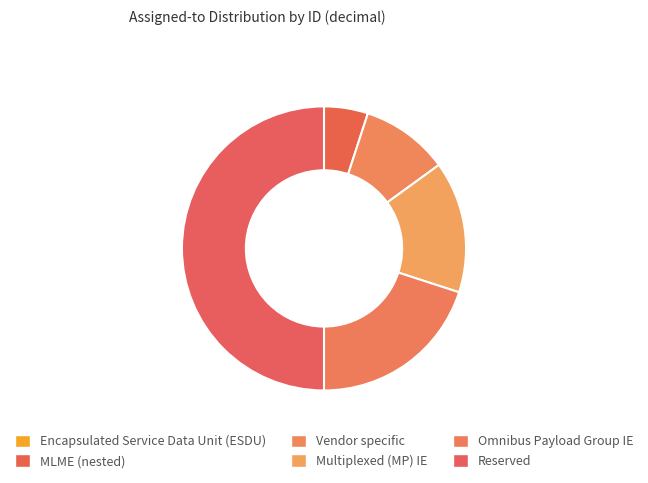

Which slice is the smallest?

Encapsulated Service Data Unit (ESDU)